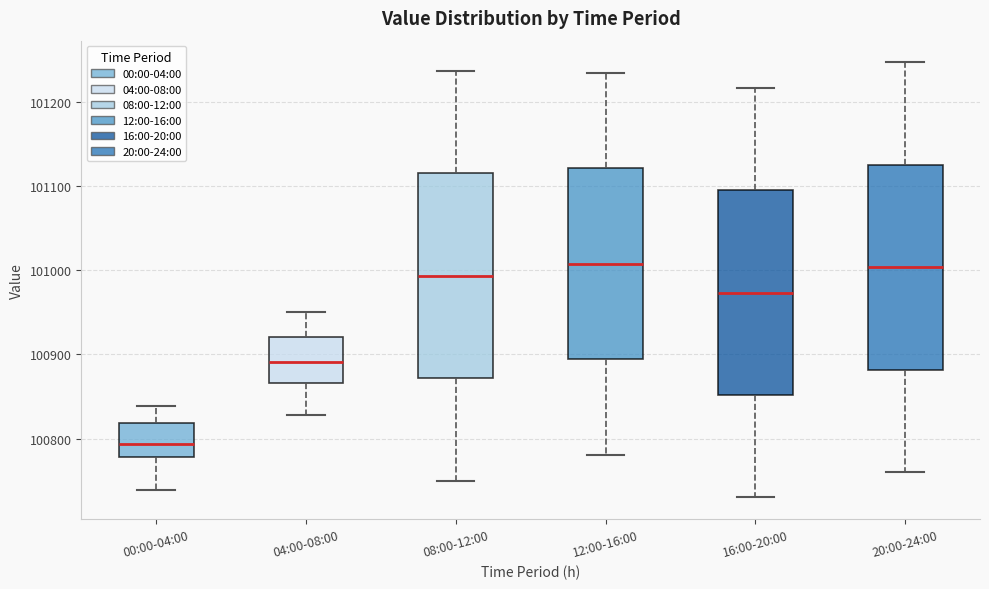

Reading left to right, transcribe this box plot: for each box, give where its median line is, the range the box spans, and where its two whiskers end, as read against the y-axis. The values are not printed on the chart, so give them approximately, as read against the axis.

00:00-04:00: median 100790, box 100780 to 100820, whiskers 100740 to 100840
04:00-08:00: median 100890, box 100870 to 100920, whiskers 100830 to 100950
08:00-12:00: median 100990, box 100870 to 101120, whiskers 100750 to 101240
12:00-16:00: median 101010, box 100890 to 101120, whiskers 100780 to 101240
16:00-20:00: median 100970, box 100850 to 101100, whiskers 100730 to 101220
20:00-24:00: median 101000, box 100880 to 101130, whiskers 100760 to 101250